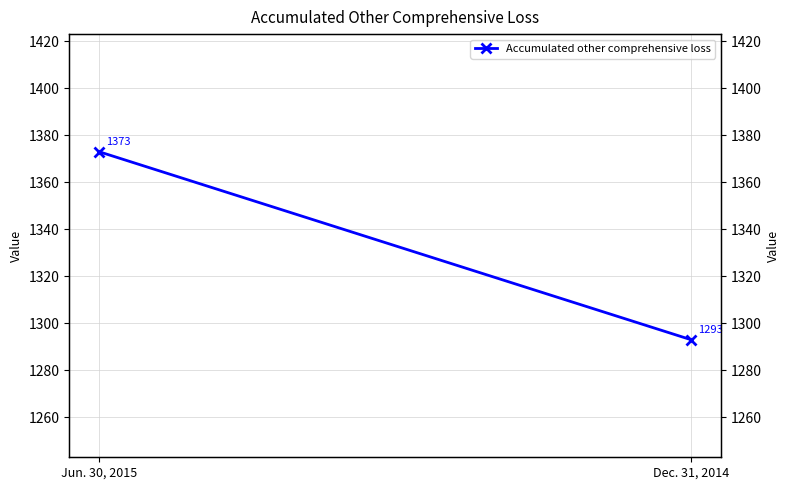

Is this an area chart (filled region under the line)?

No